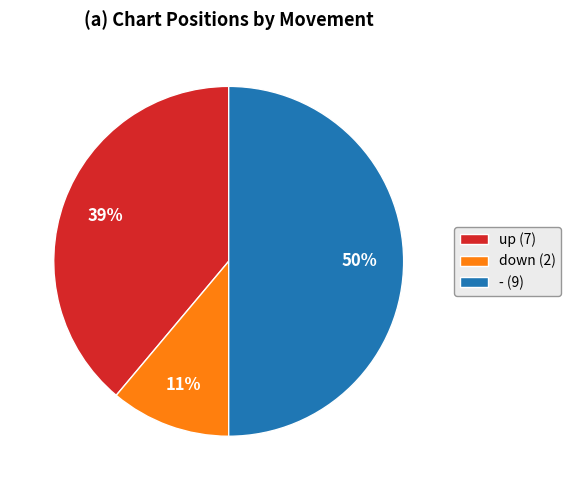

Is it true that - (9) is 50% of the pie?

True